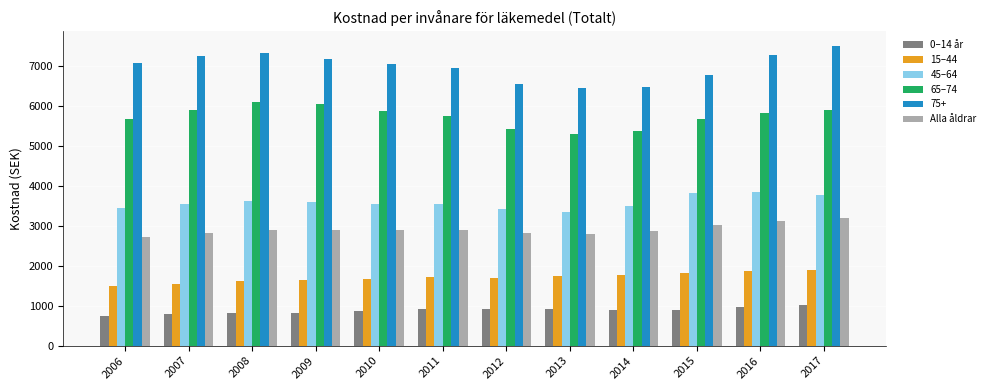

What is the difference between the maximum and second lowest values in the 65–74 series?

714.2